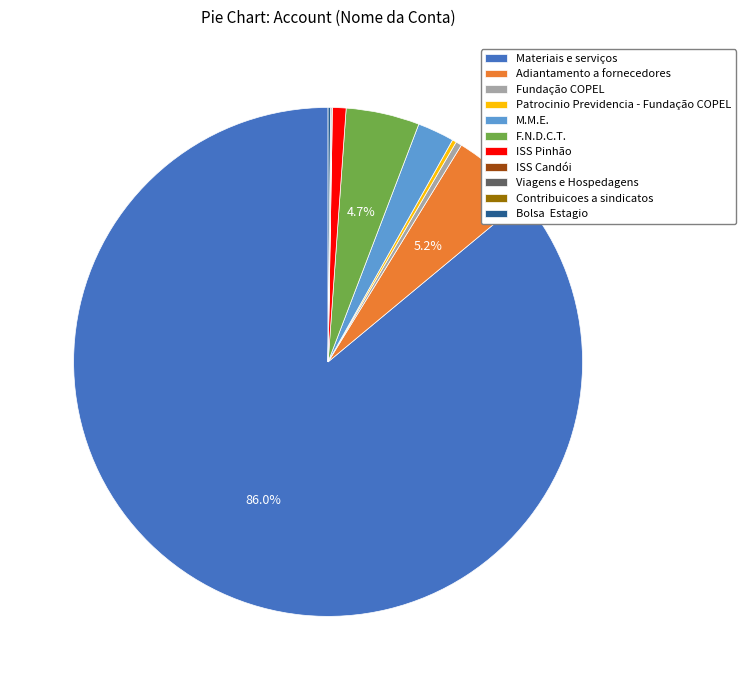

Is there any slice that represents more than half of the pie?

Yes